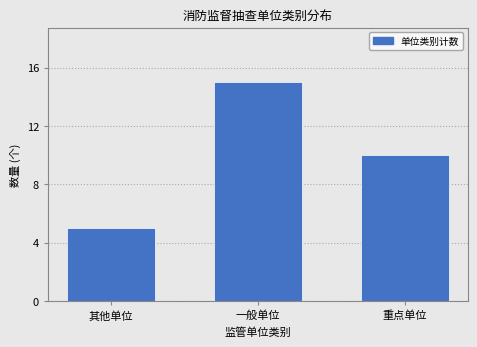

Reading left to right, what are all the values shown in this chart?

其他单位=5	一般单位=15	重点单位=10